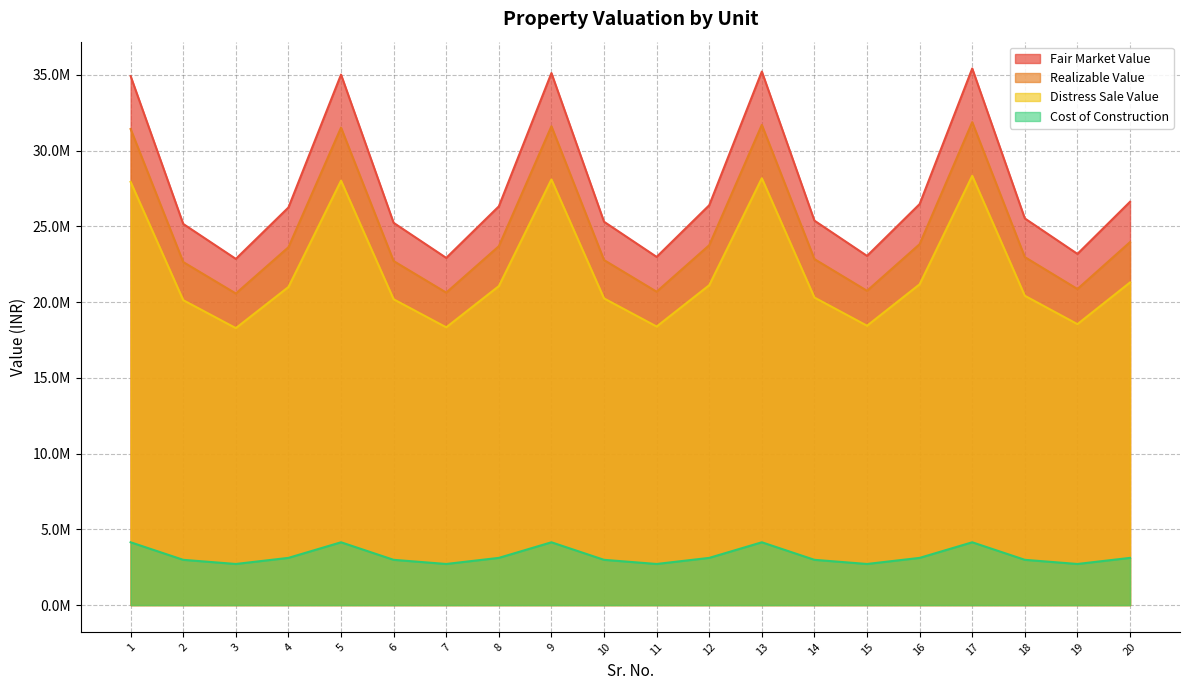

The Fair Market Value series shows 15282103 at 14. True or false?

False